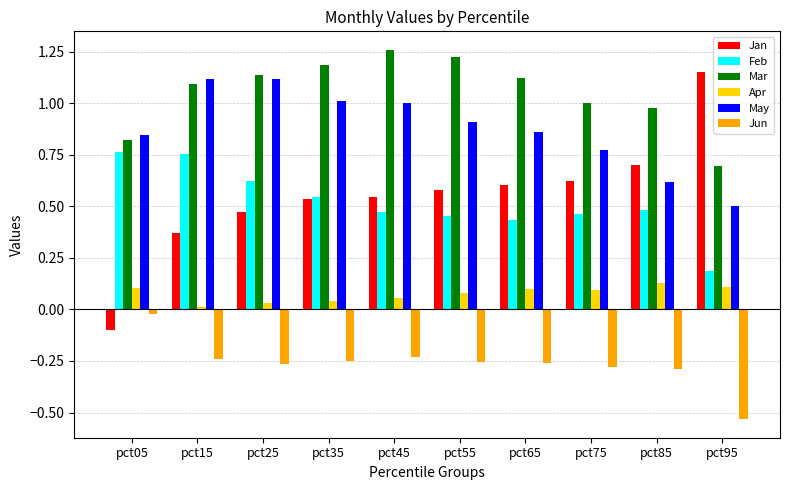

At which label is Feb closest to 0?

pct95